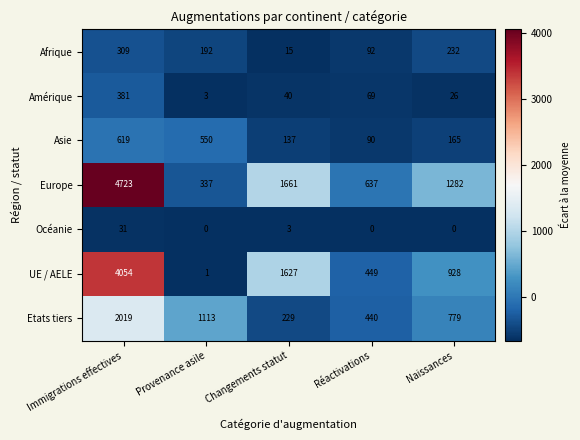

What is the maximum value for Amérique?

381